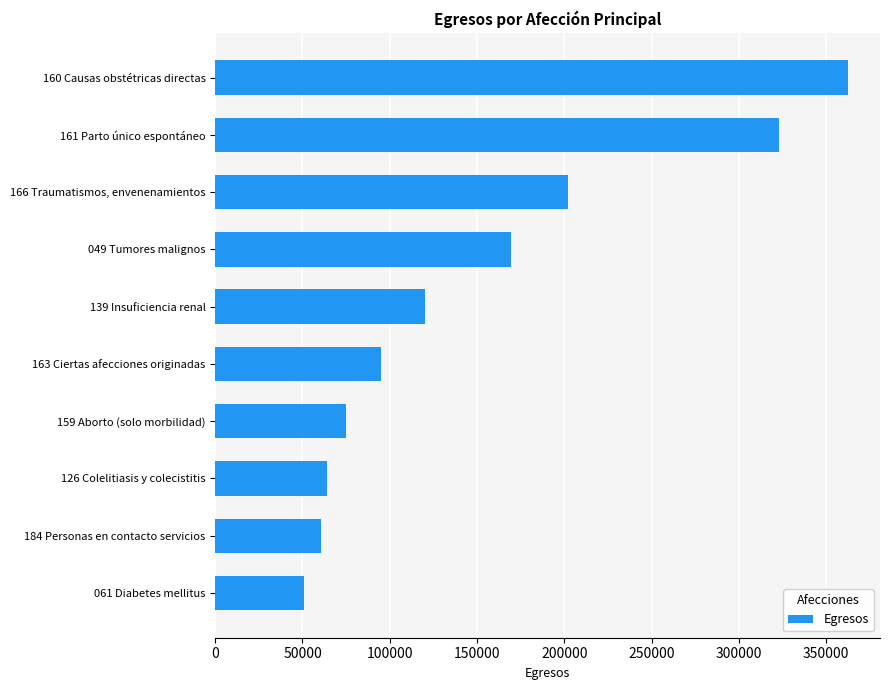

Reading top to bottom, list all the values displayed in this chart.

160 Causas obstétricas directas=362717	161 Parto único espontáneo=323226	166 Traumatismos, envenenamientos=202074	049 Tumores malignos=169701	139 Insuficiencia renal=119953	163 Ciertas afecciones originadas=95055	159 Aborto (solo morbilidad)=74817	126 Colelitiasis y colecistitis=64280	184 Personas en contacto servicios=60638	061 Diabetes mellitus=51139